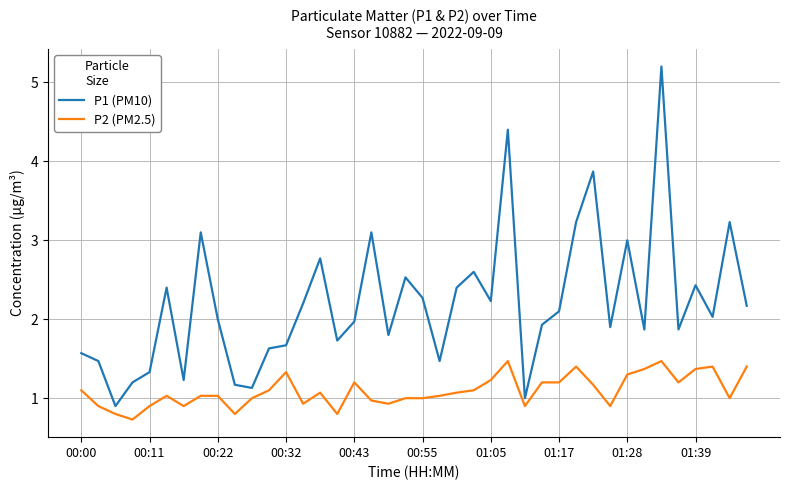

Which series has the largest total across all categories?

P1 (PM10)